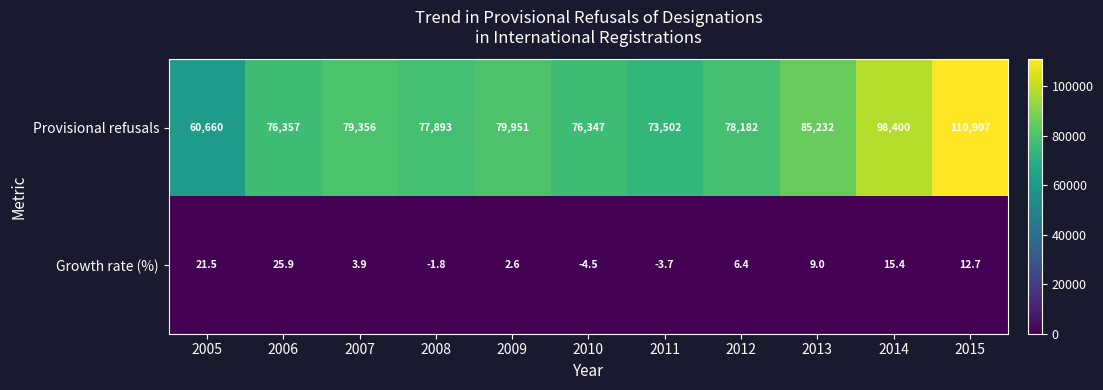

Which label corresponds to the largest value in the chart?

2015